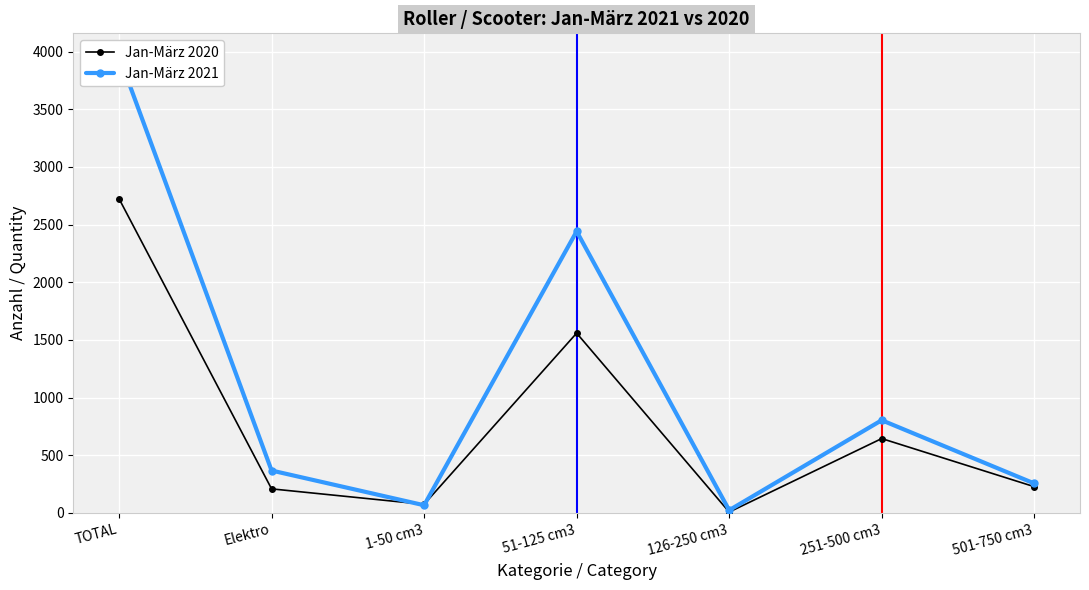

Is the value of Jan-März 2020 at 126-250 cm3 greater than the value of Jan-März 2021 at 51-125 cm3?

No